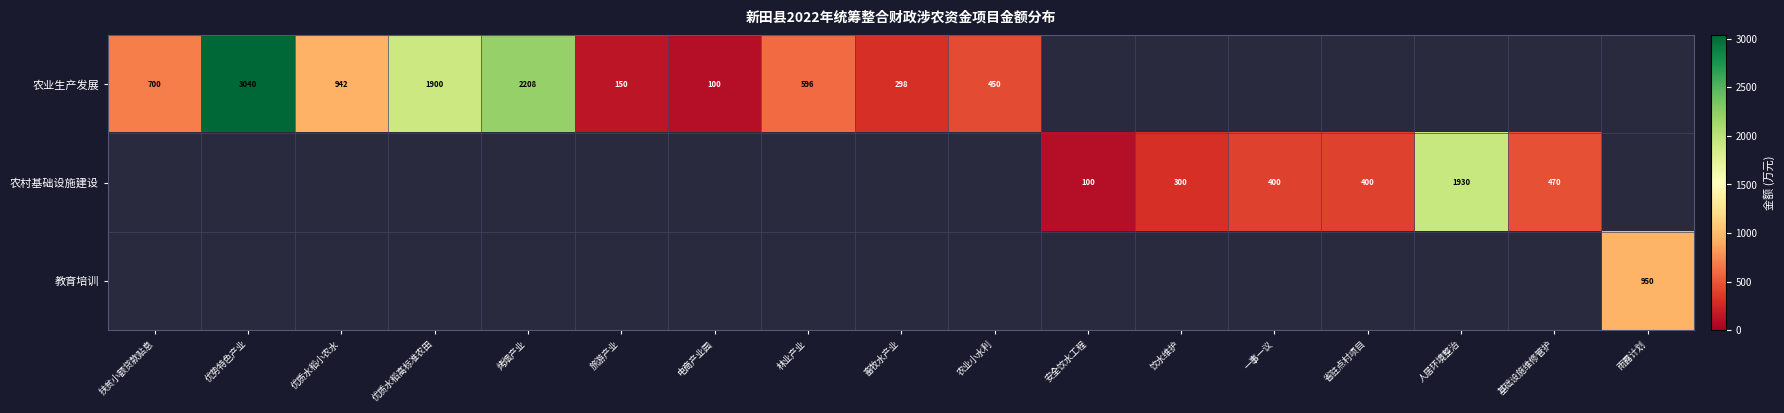

What is the greatest value displayed?

3040.0